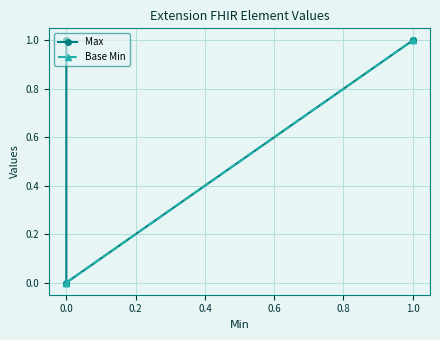

True or false: Max and Base Min cross at least once.

False